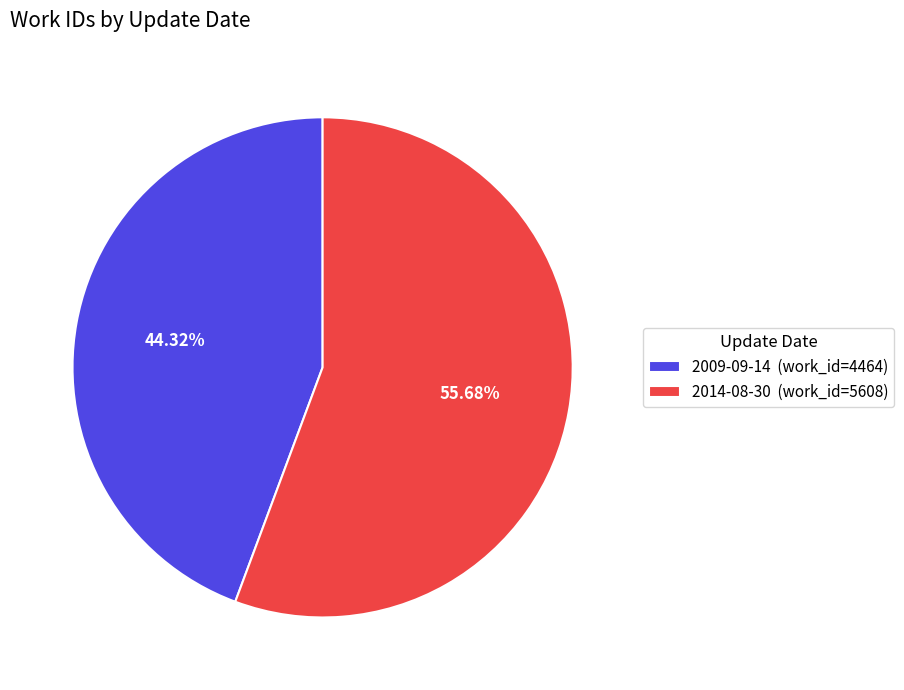

Count the number of slices in the pie.

2